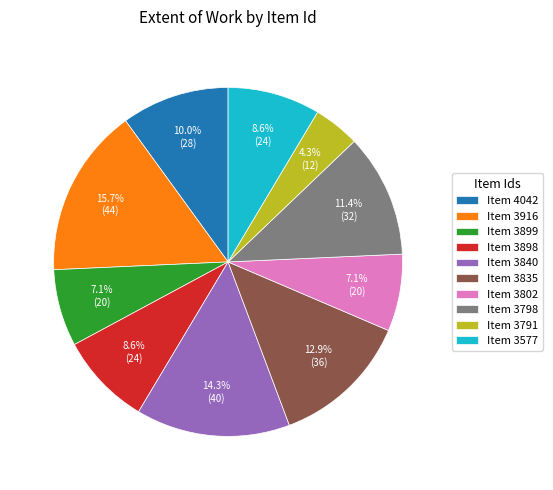

Is there any slice that represents more than half of the pie?

No